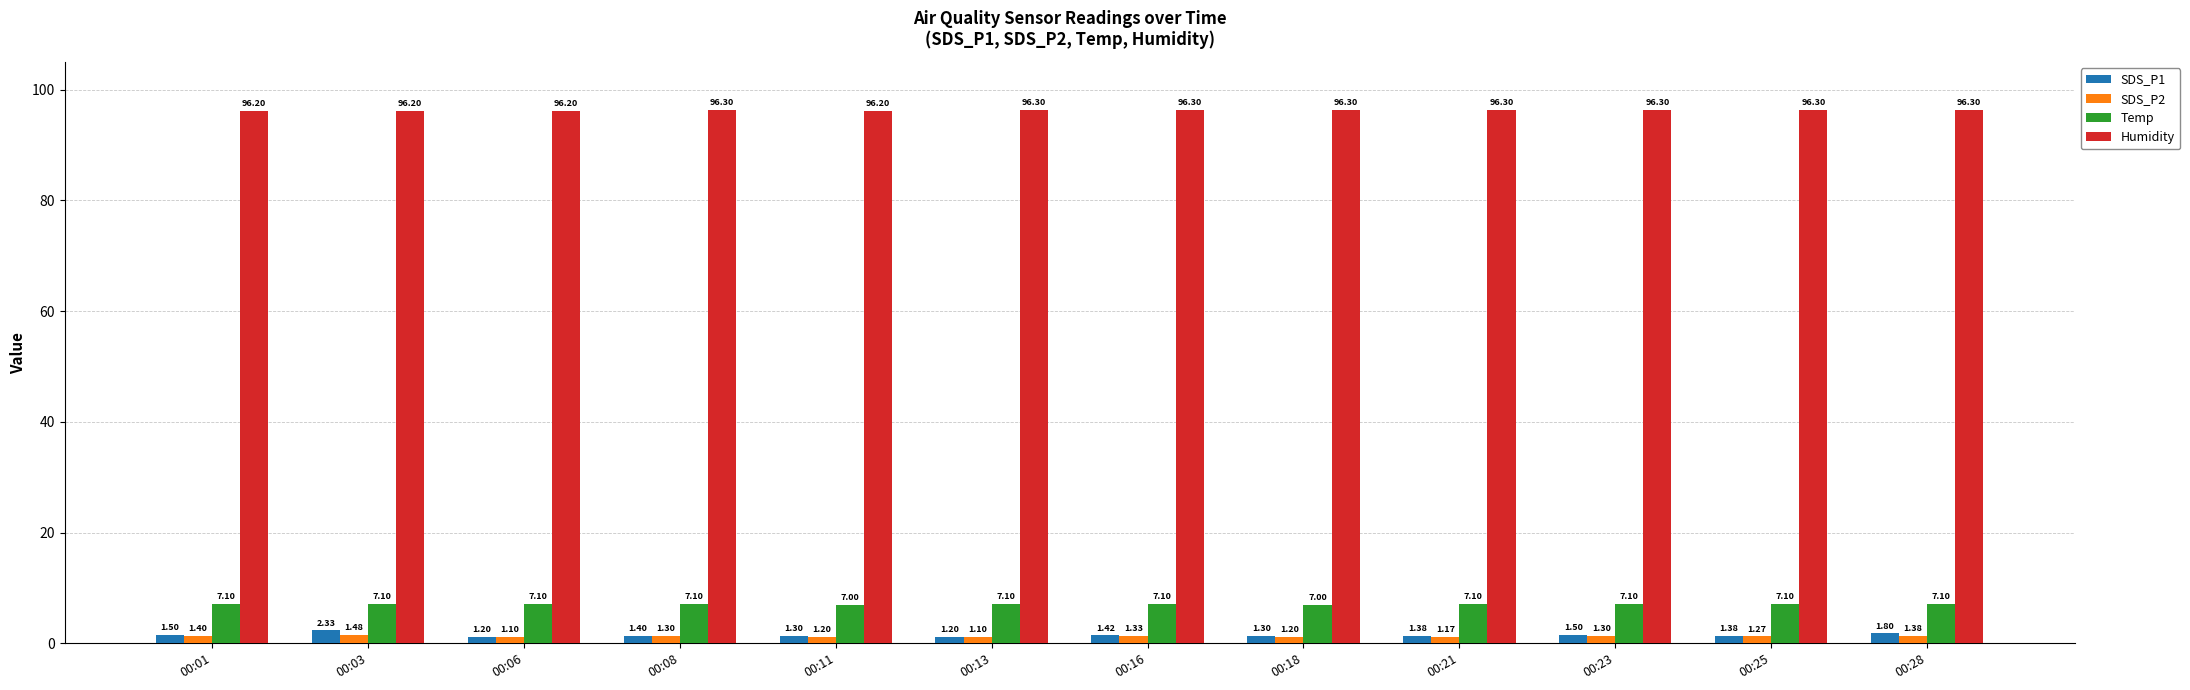

At 00:11, list the series in order from largest to smallest.

Humidity, Temp, SDS_P1, SDS_P2